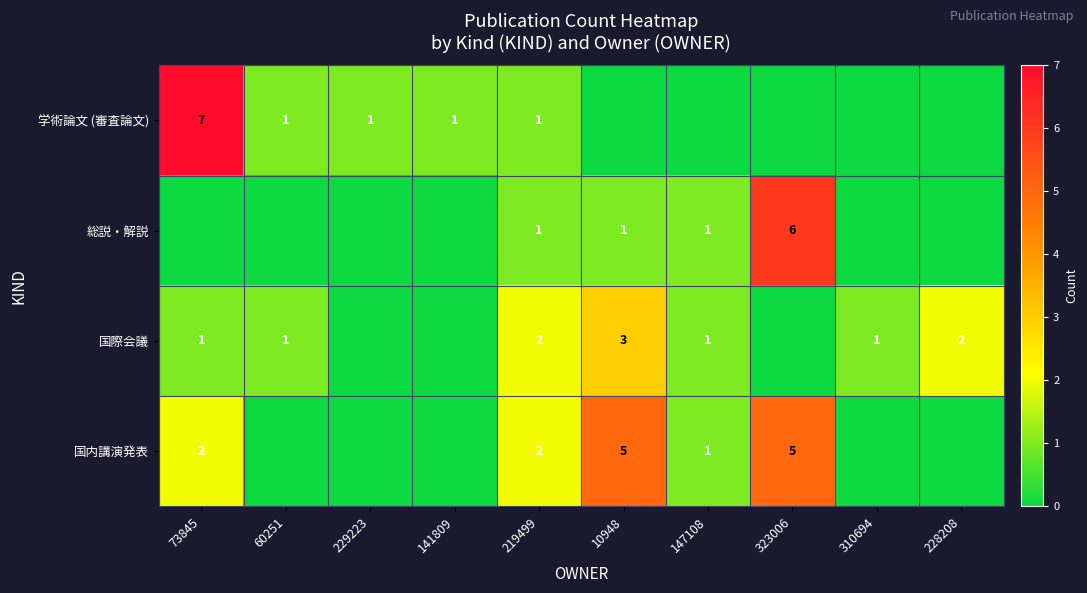

At which category does the chart reach its minimum across all series?

10948